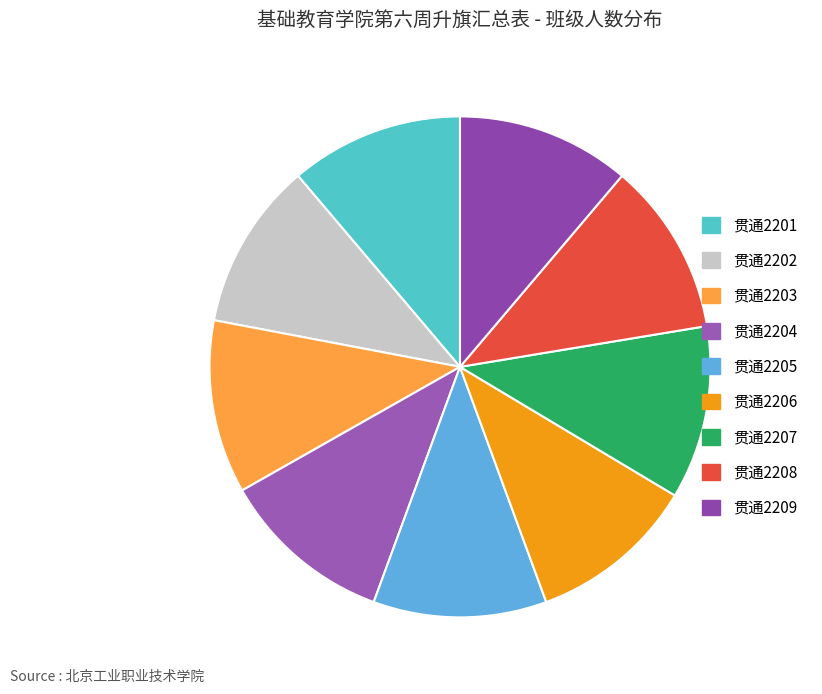

Which slice is the smallest?

贯通2202